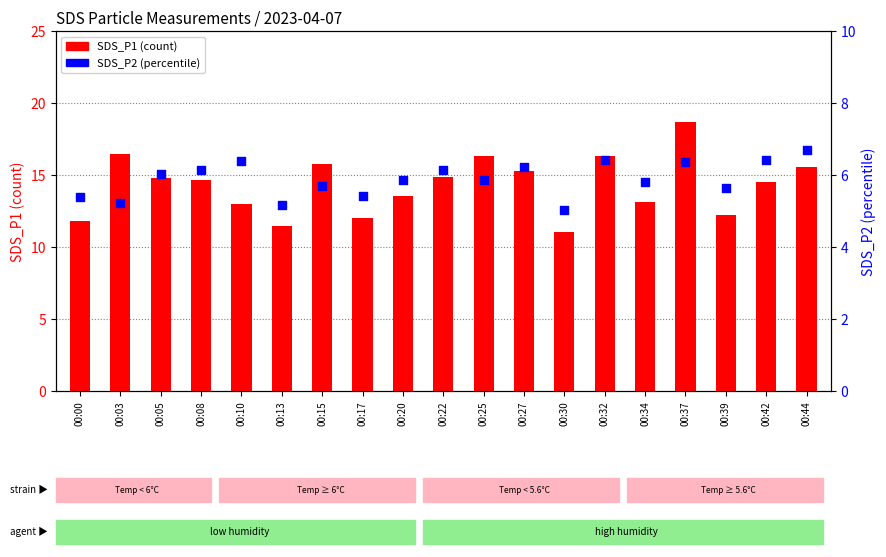

Is the value of SDS_P1 (count) at 00:34 greater than the value of SDS_P2 (percentile) at 00:00?

Yes